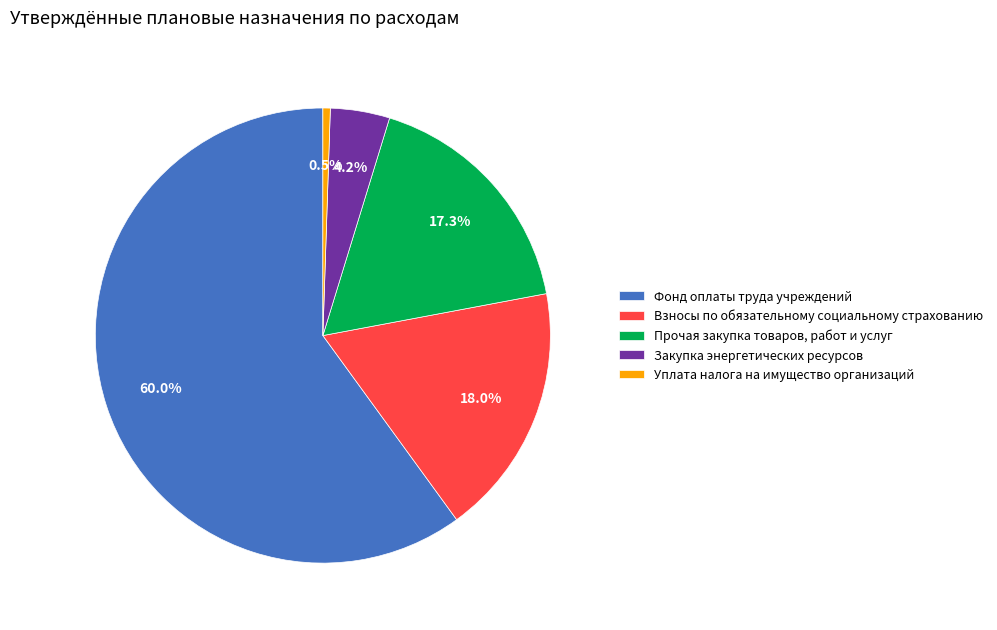

The Взносы по обязательному социальному страхованию slice represents 8% of the pie. True or false?

False